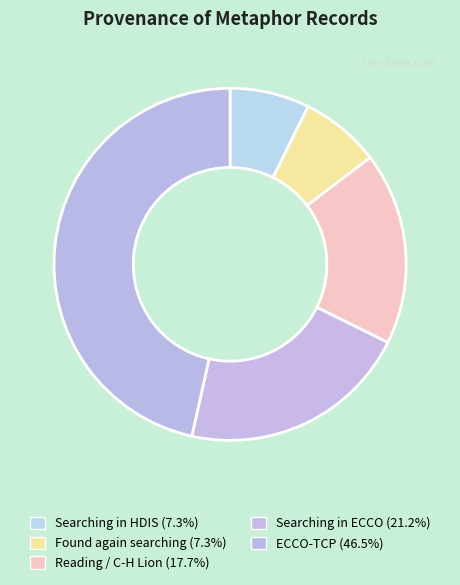

How many segments does this pie chart have?

5